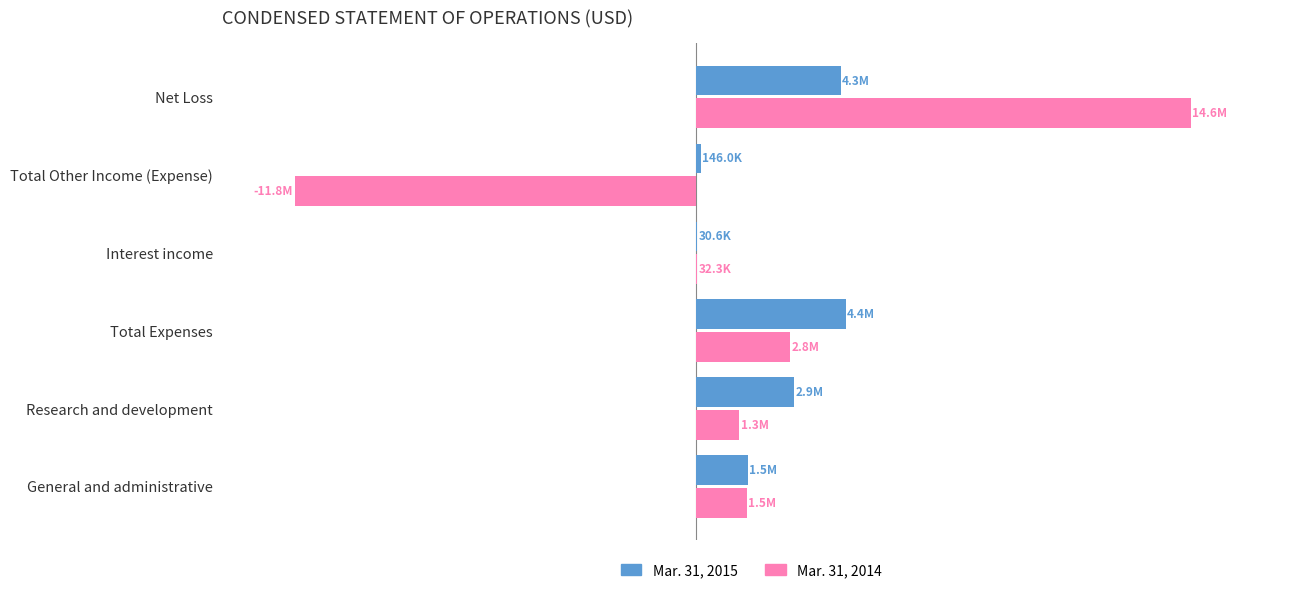

What are all the series names shown in the legend?

Mar. 31, 2015, Mar. 31, 2014